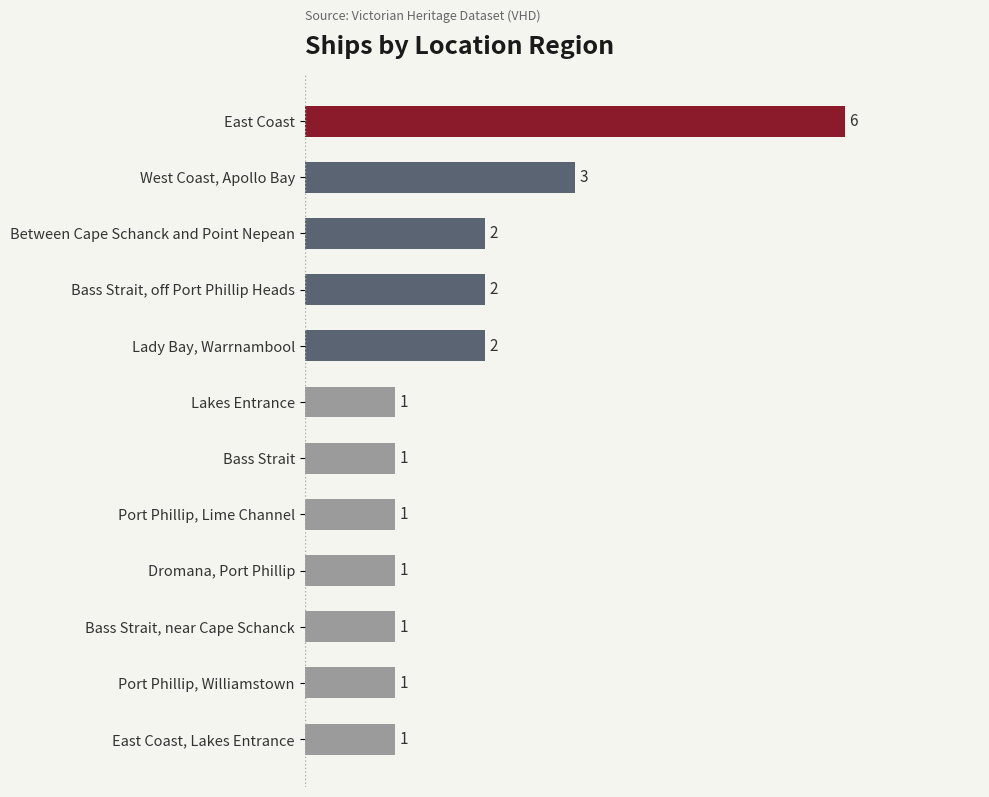

Reading bottom to top, transcribe all the data shown in this chart.

East Coast, Lakes Entrance=1	Port Phillip, Williamstown=1	Bass Strait, near Cape Schanck=1	Dromana, Port Phillip=1	Port Phillip, Lime Channel=1	Bass Strait=1	Lakes Entrance=1	Lady Bay, Warrnambool=2	Bass Strait, off Port Phillip Heads=2	Between Cape Schanck and Point Nepean=2	West Coast, Apollo Bay=3	East Coast=6